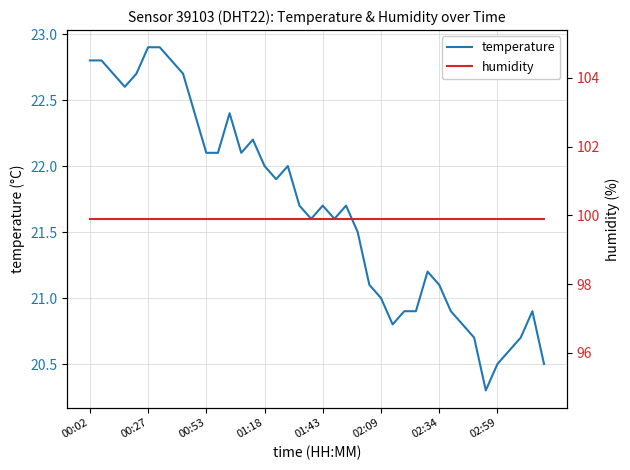

How many categories are shown in the chart?

40